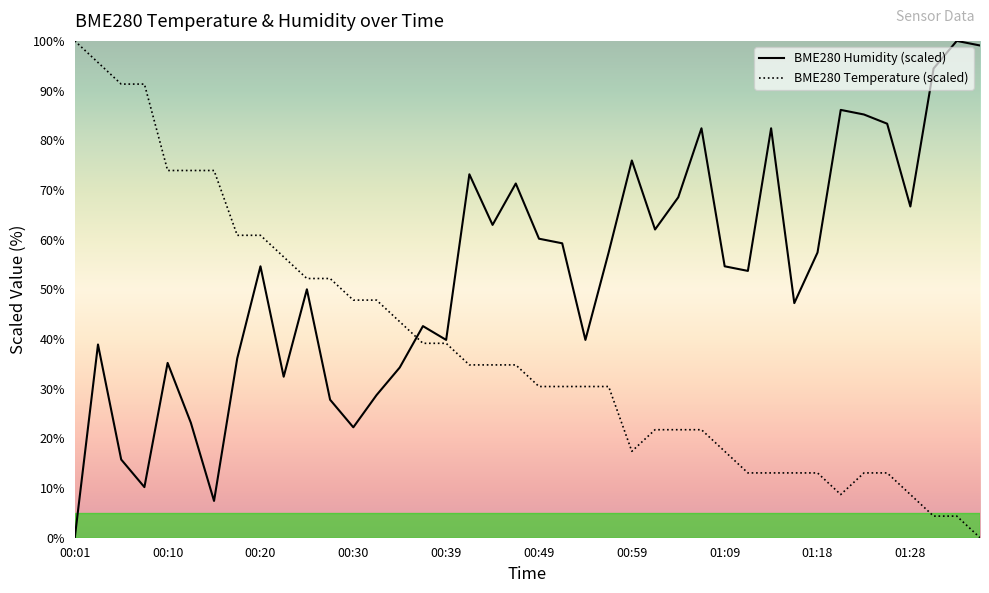

What is the label of the 7th point from the left?

00:15